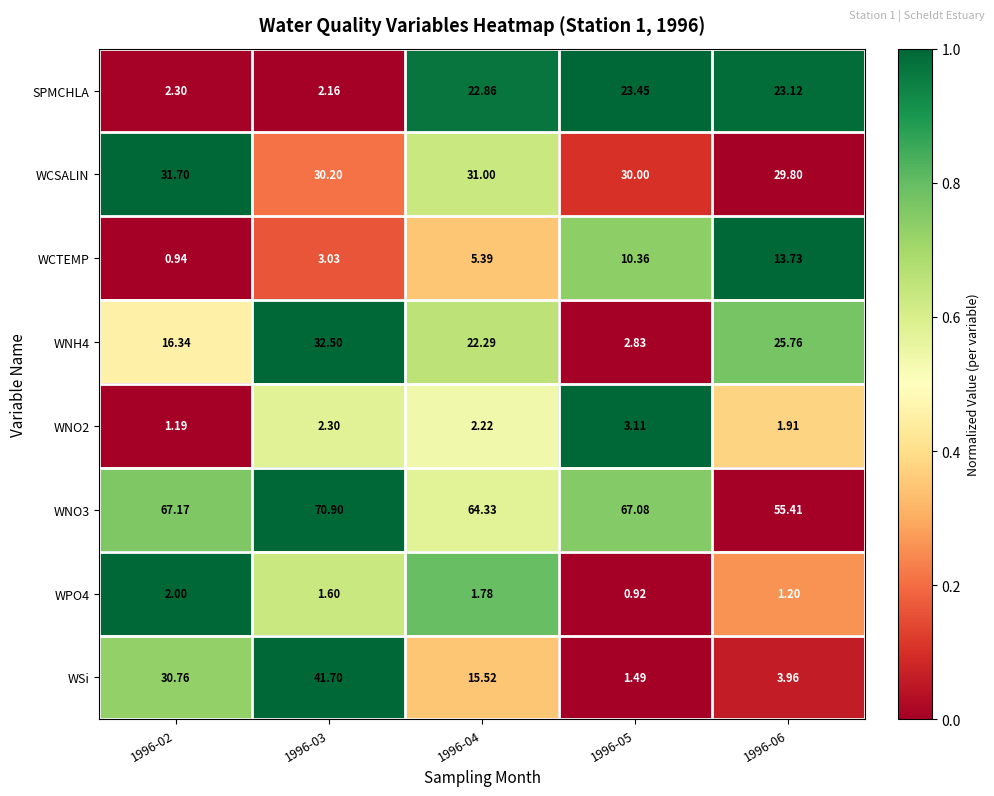

Is the value of WCSALIN at 1996-06 greater than the value of WNH4 at 1996-02?

Yes